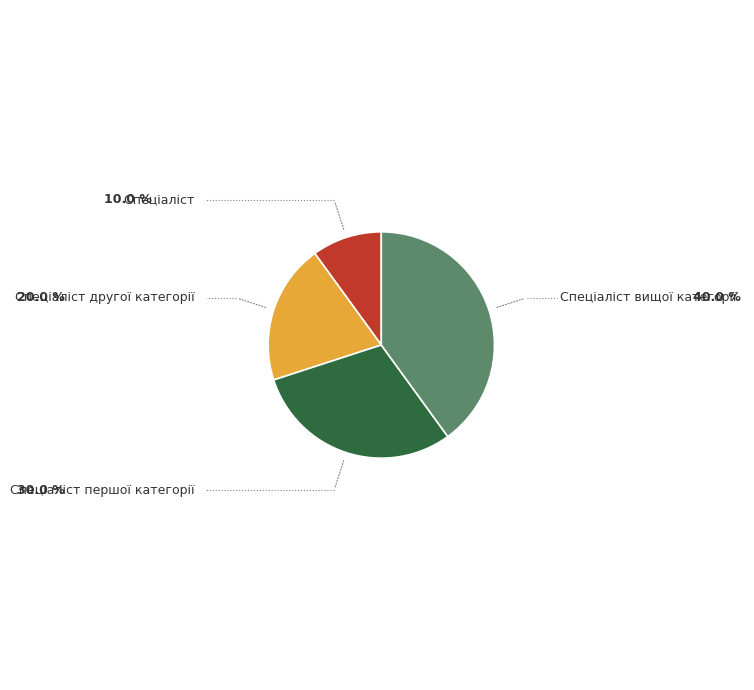

Does any single category account for the majority?

No